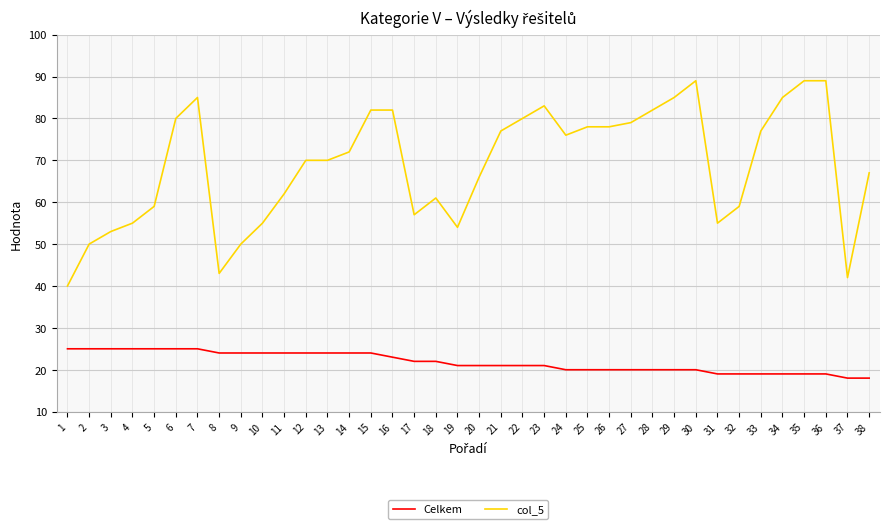

Which series has the largest range (max minus min)?

col_5